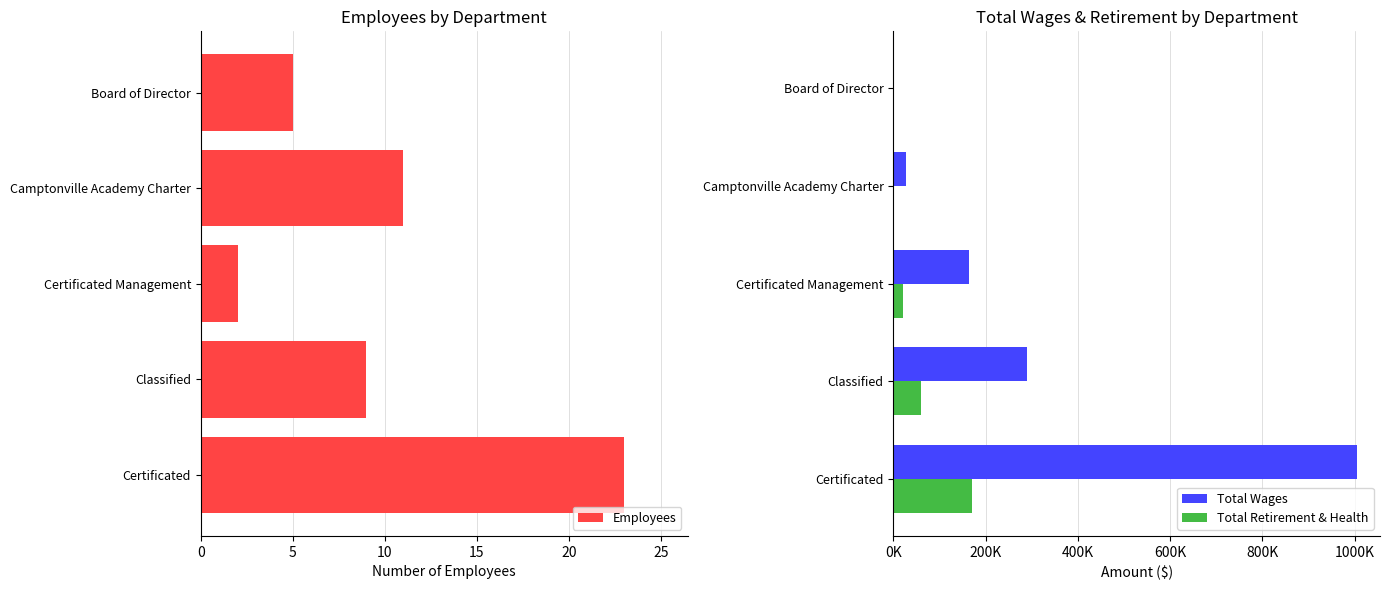

Count the number of categories in the chart.

5